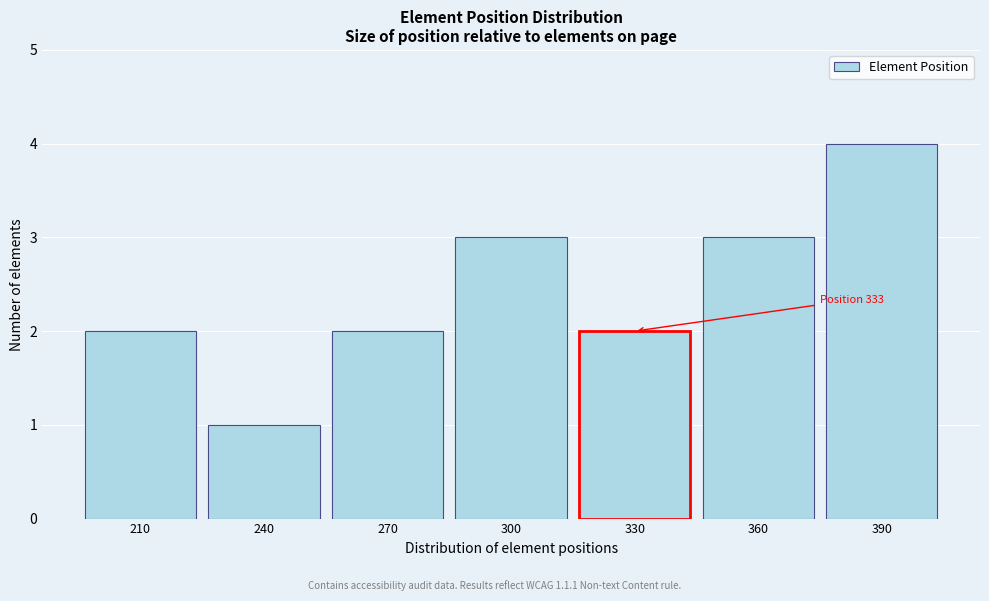

Reading right to left, transcribe all the data shown in this chart.

390=4	360=3	330=2	300=3	270=2	240=1	210=2